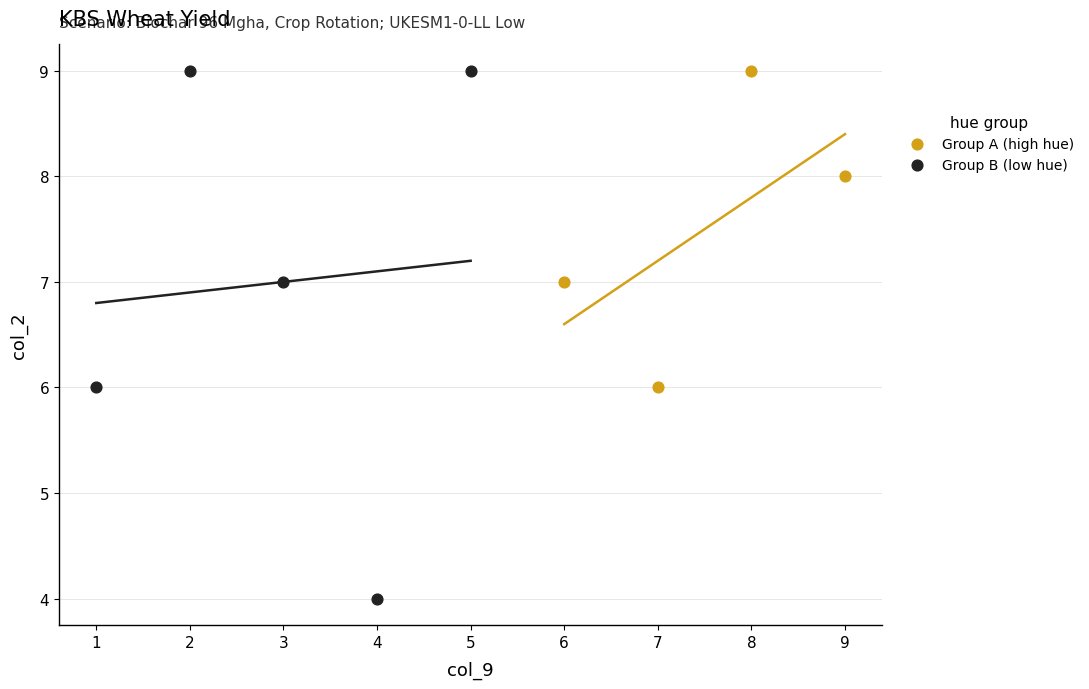

Which series has the largest Y range (max minus min)?

Group B (low hue)